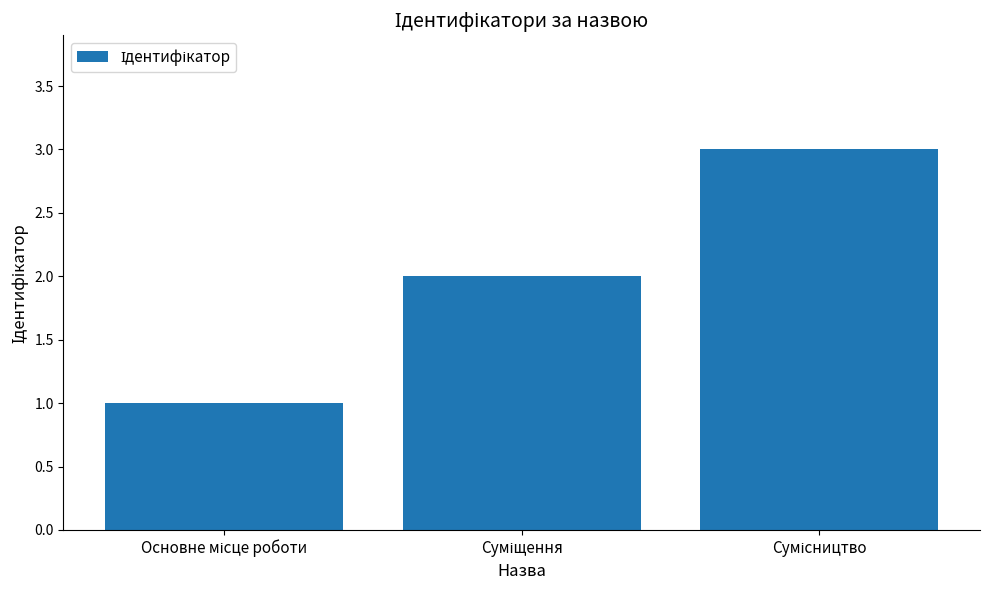

What is the sum of all values?

6